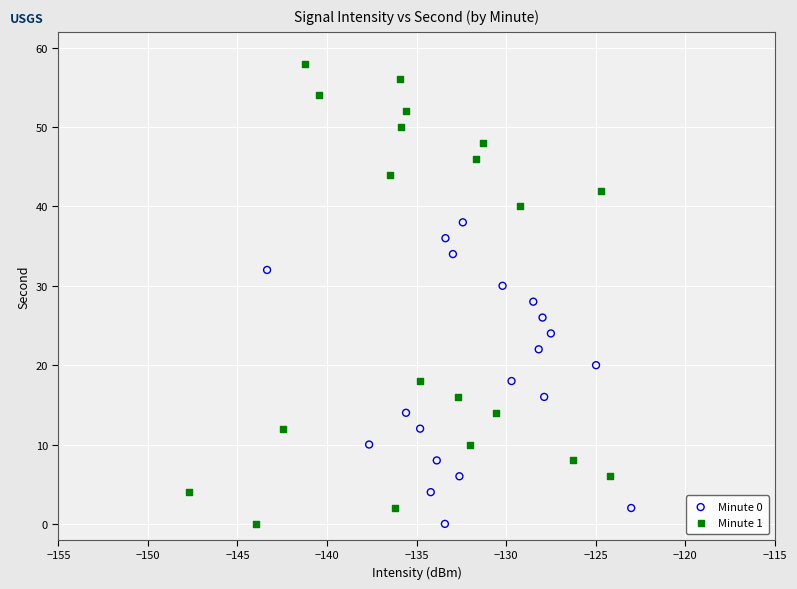

Which series reaches the maximum Y coordinate?

Minute 1